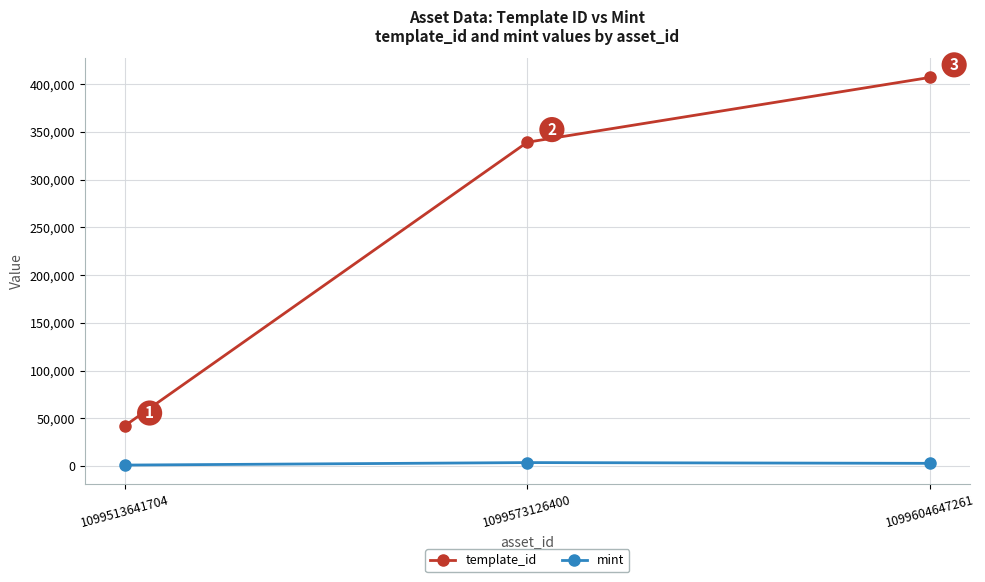

What is the total value across all series at 1099604647261?

410001